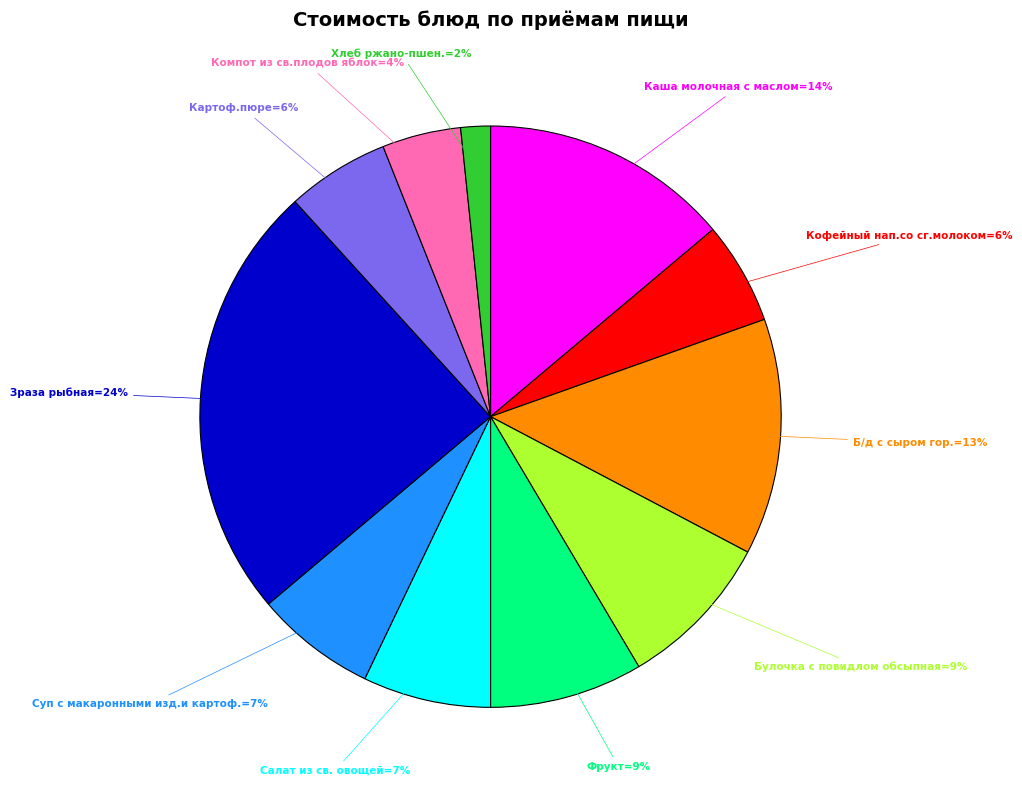

Is there any slice that represents more than half of the pie?

No